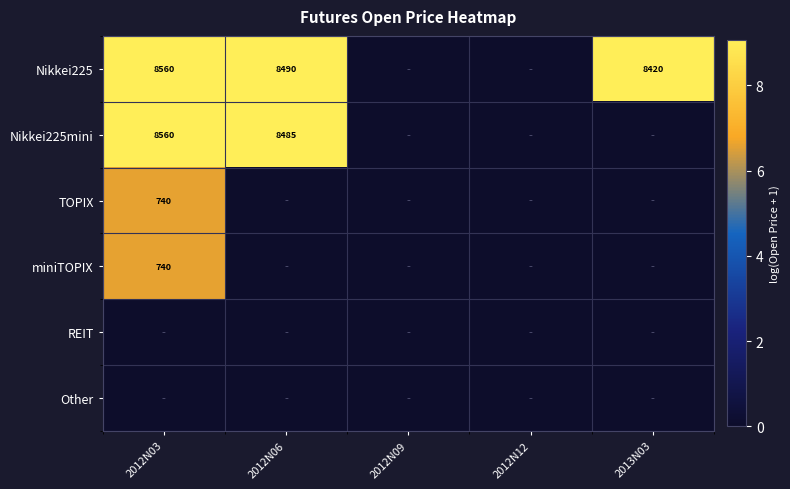

The value of Nikkei225mini at 2012N06 is 3.8. True or false?

False